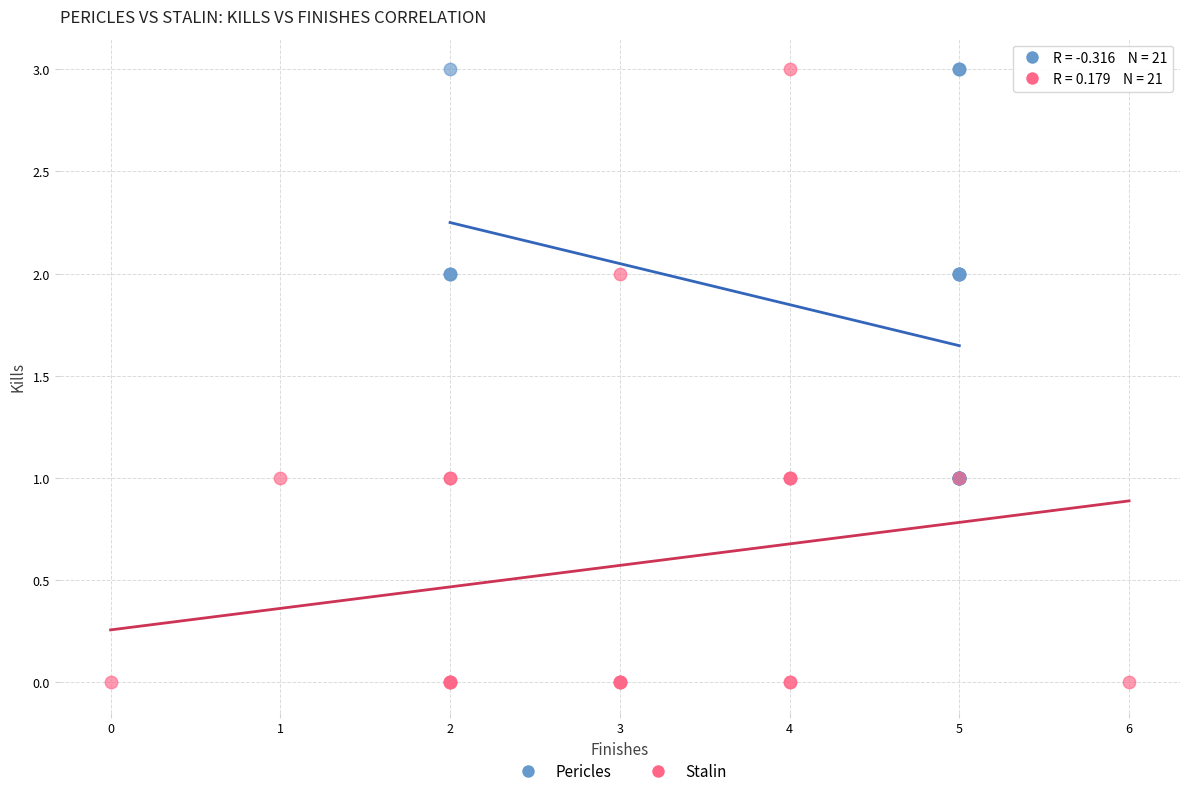

Which series reaches the minimum Y coordinate?

Stalin